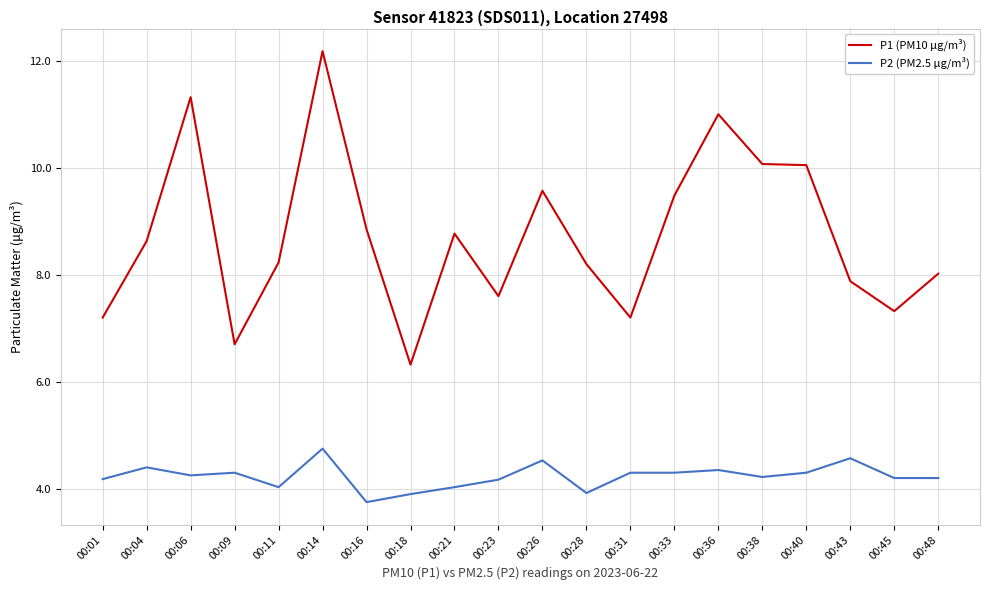

How many lines are shown in the chart?

2